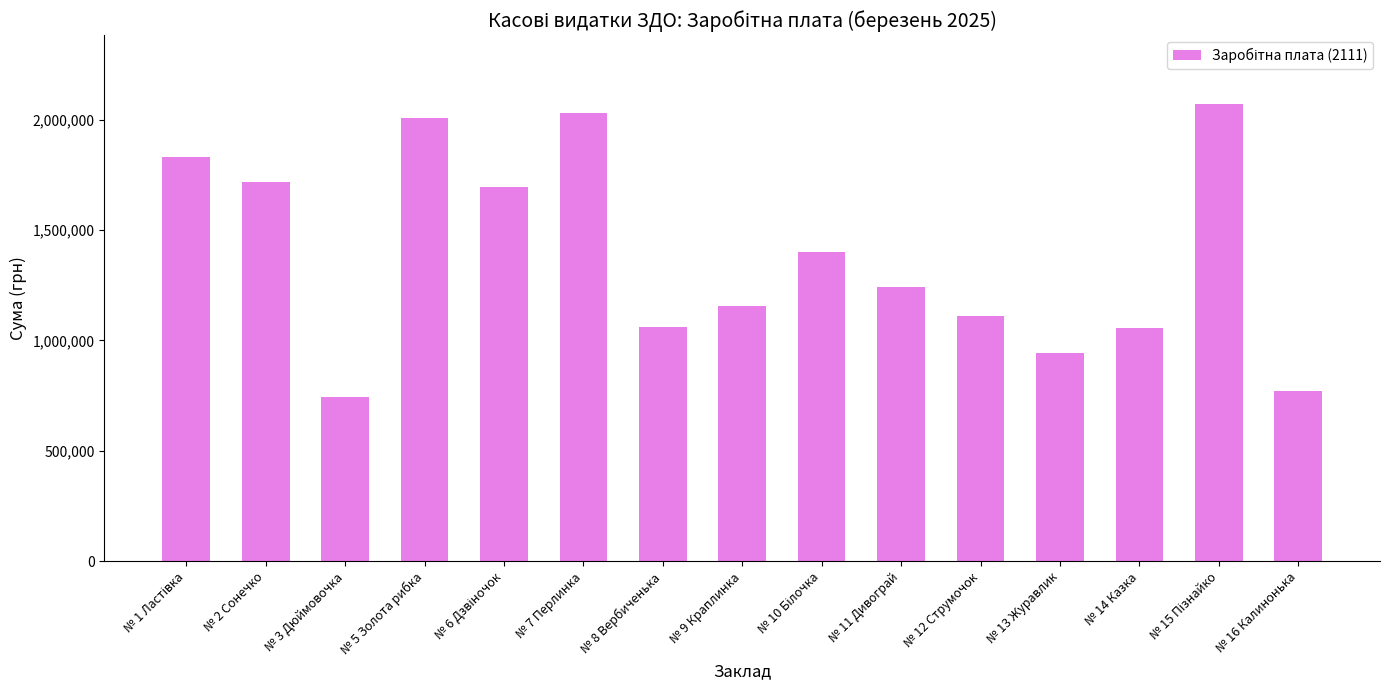

How many bars are there in total?

15